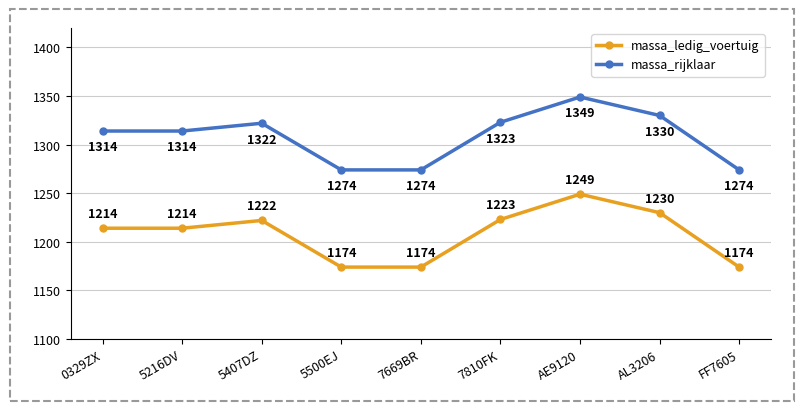

True or false: massa_rijklaar and massa_ledig_voertuig intersect in this chart.

False